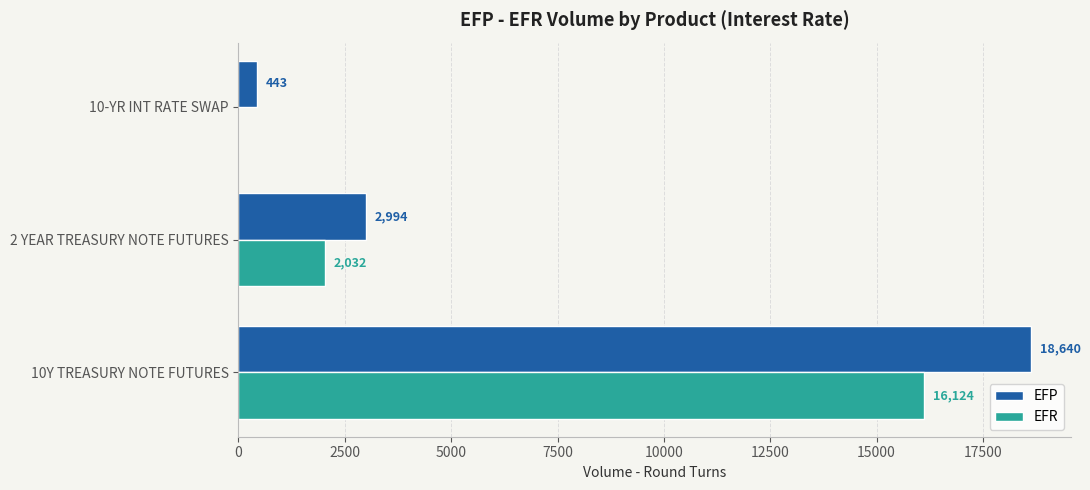

What is the greatest value displayed?

18640